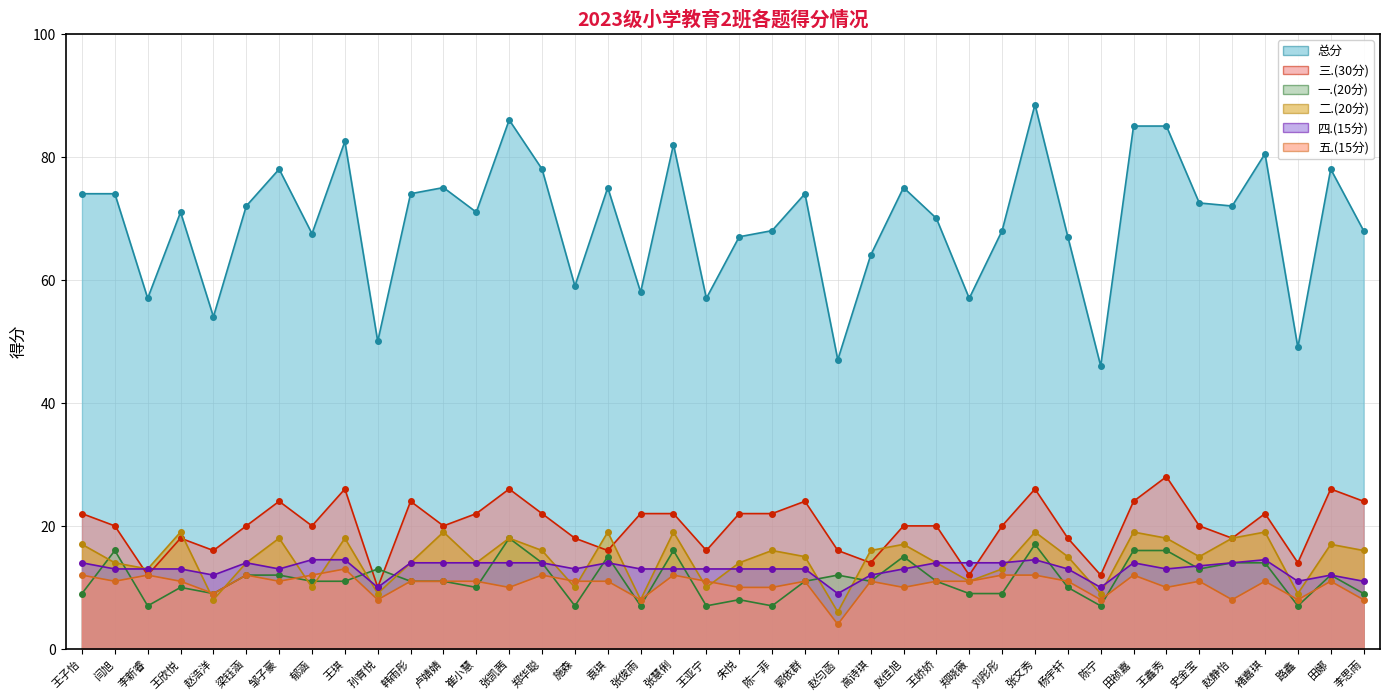

What is the label of the 18th point from the right?

郭依群